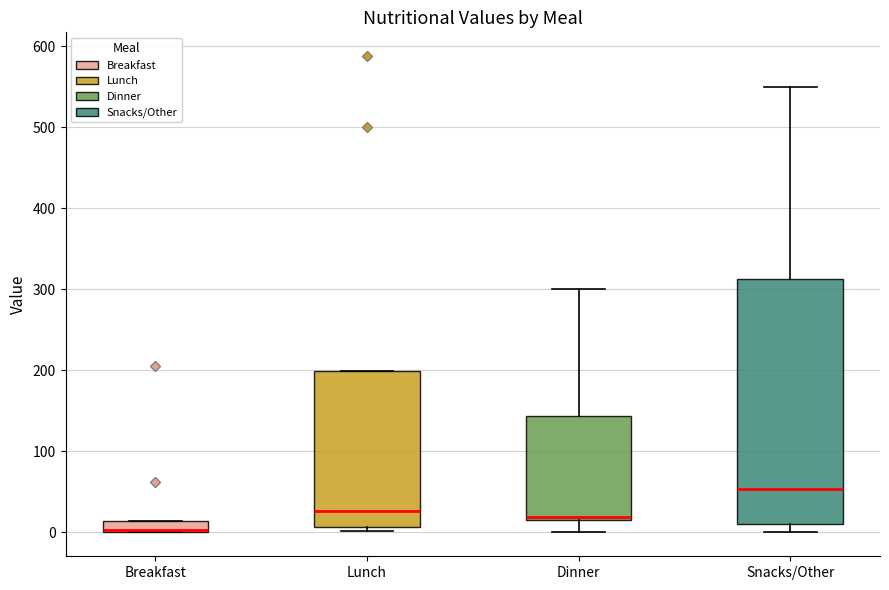

Comparing the boxes themselves (not the whiskers), which one is the tallest?

Snacks/Other